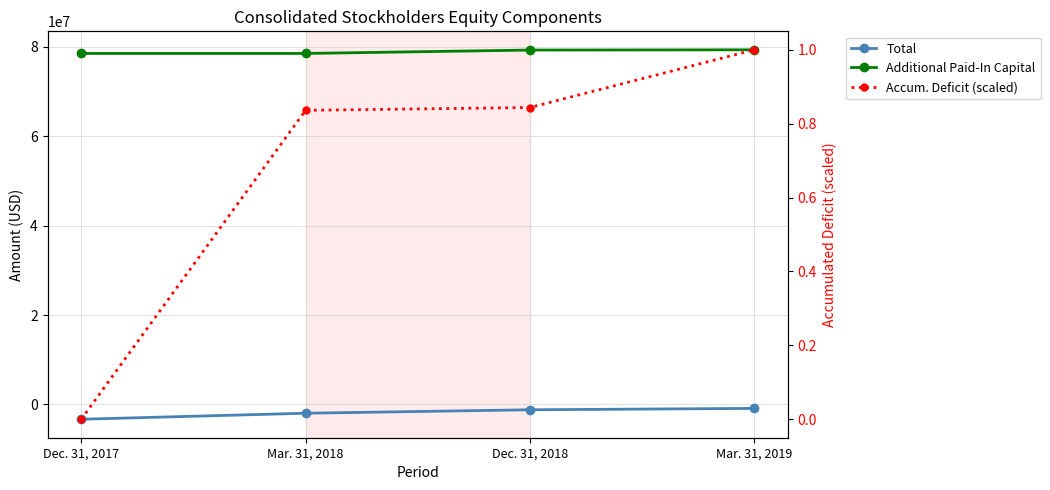

What is the difference between the highest and lowest values at Mar. 31, 2019?

80235800.0